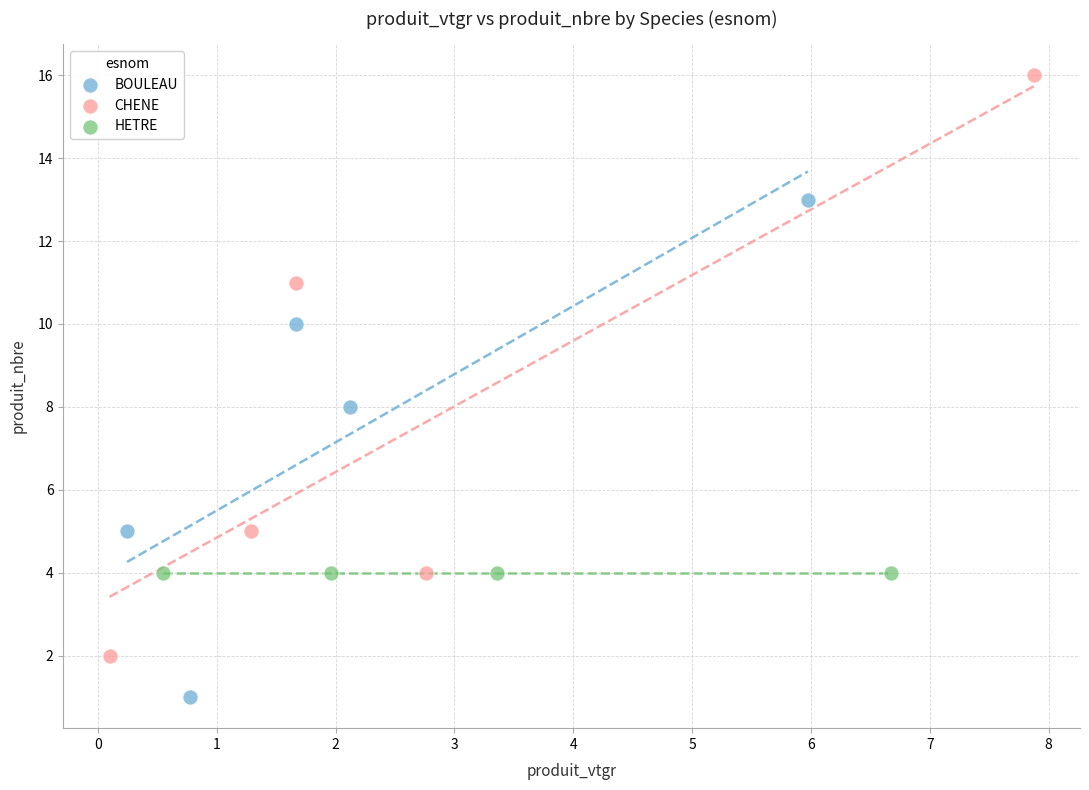

Which series reaches the maximum Y coordinate?

CHENE